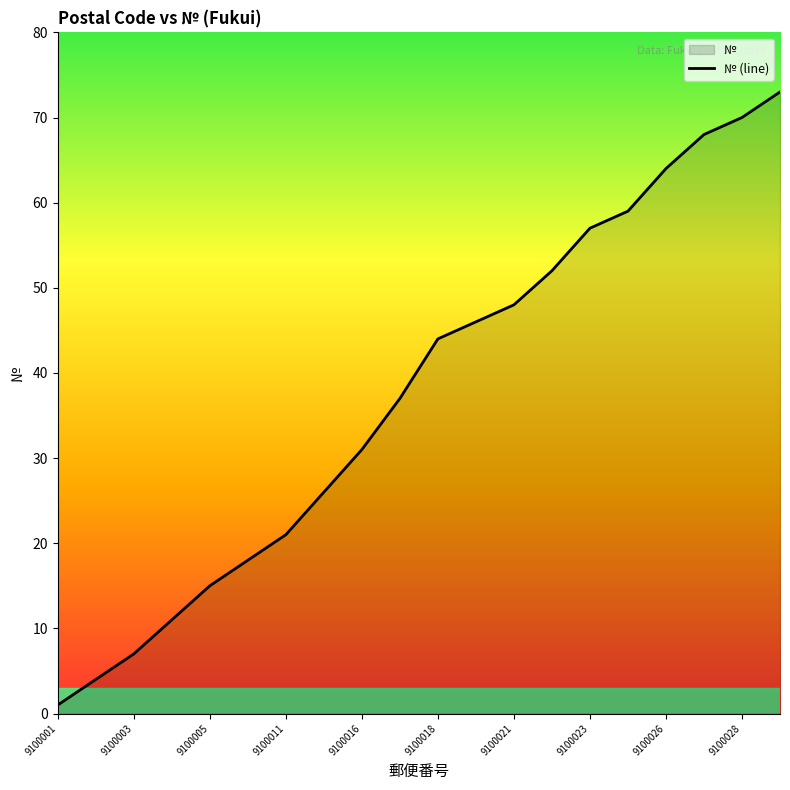

Reading right to left, transcribe all the data shown in this chart.

73	70	68	64	59	57	52	48	46	44	37	31	26	21	18	15	11	7	4	1